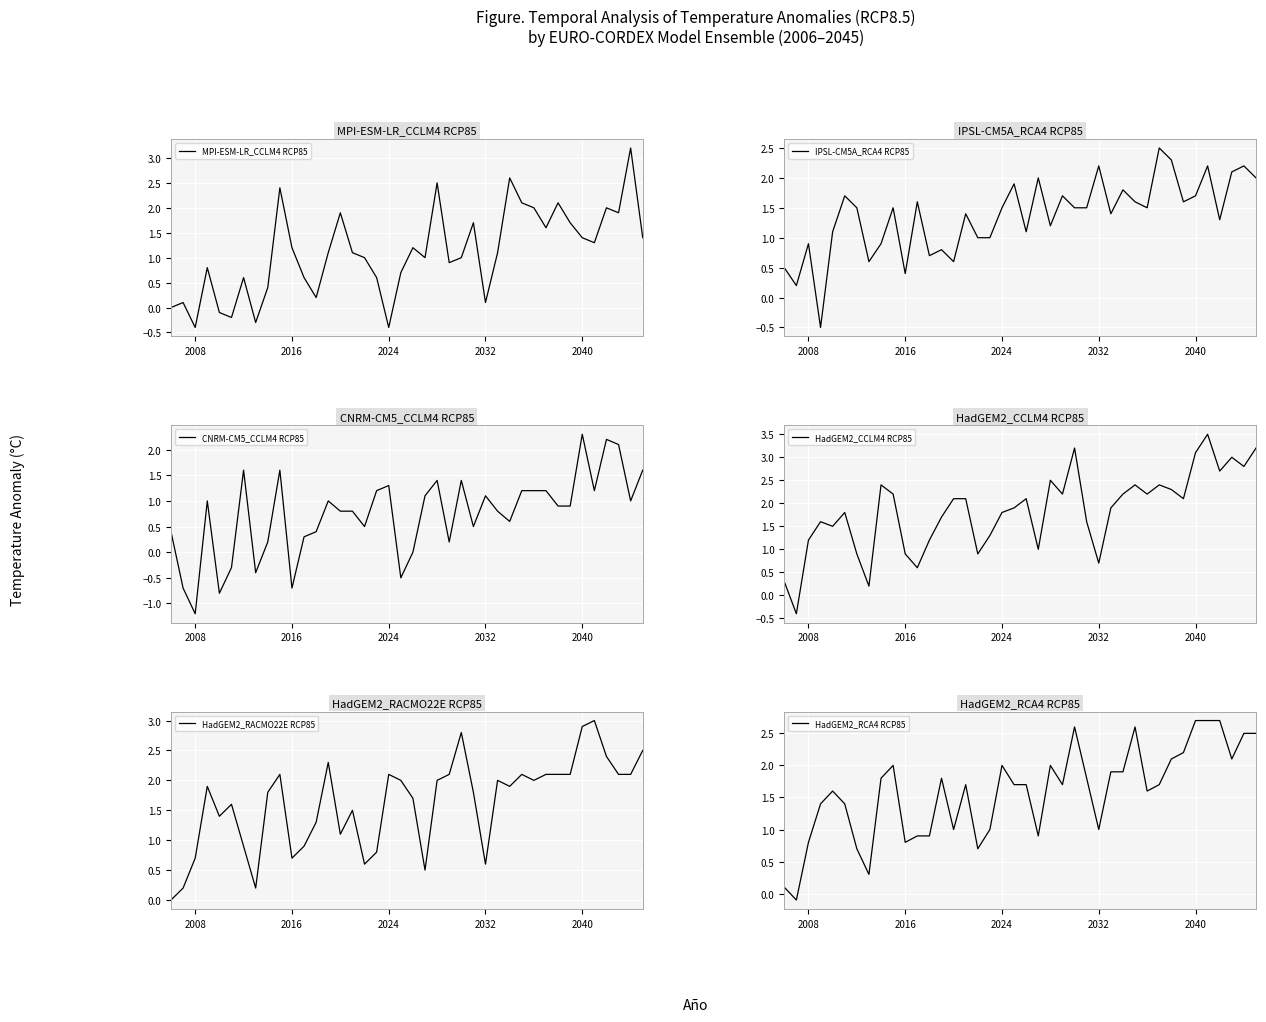

Where is the first local minimum for MPI-ESM-LR_CCLM4 RCP85?

2008